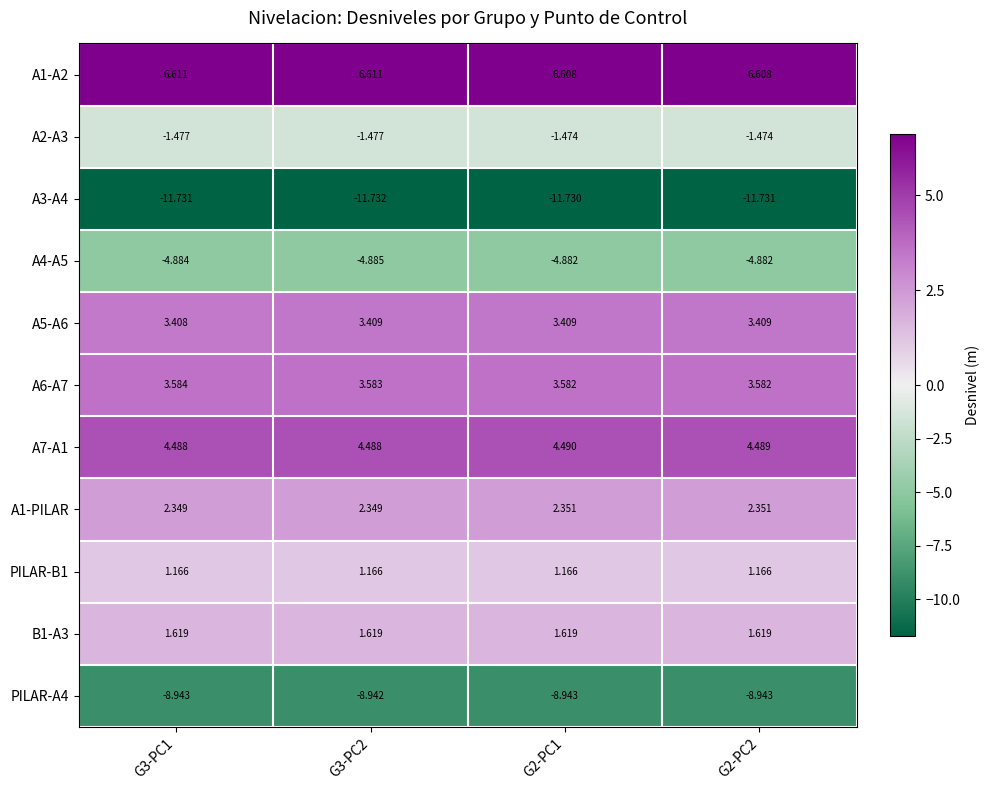

Is the value of PILAR-B1 at G2-PC1 greater than the value of A3-A4 at G2-PC1?

Yes